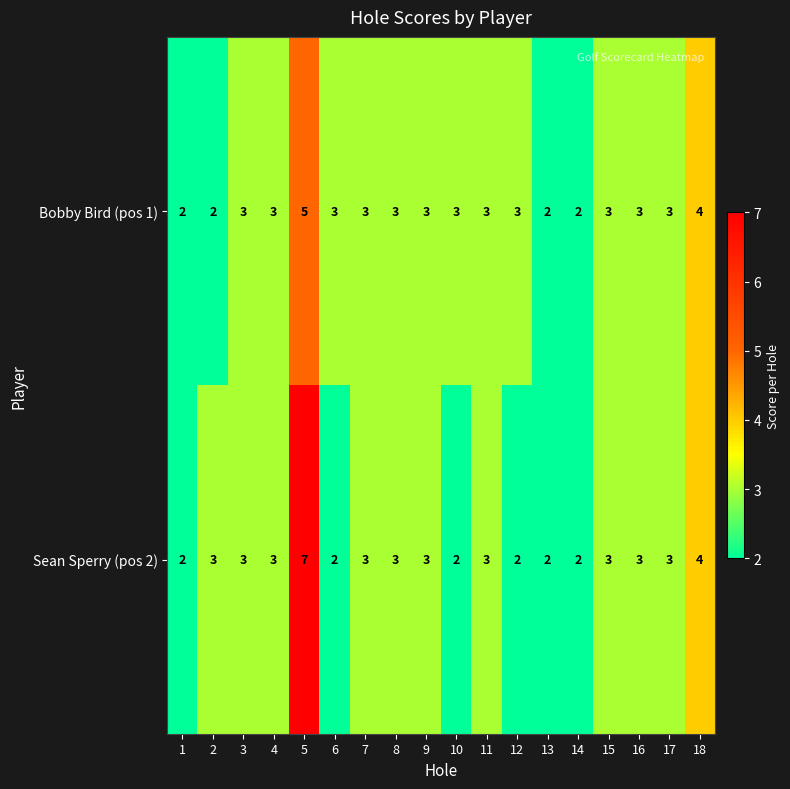

What is the greatest value displayed?

7